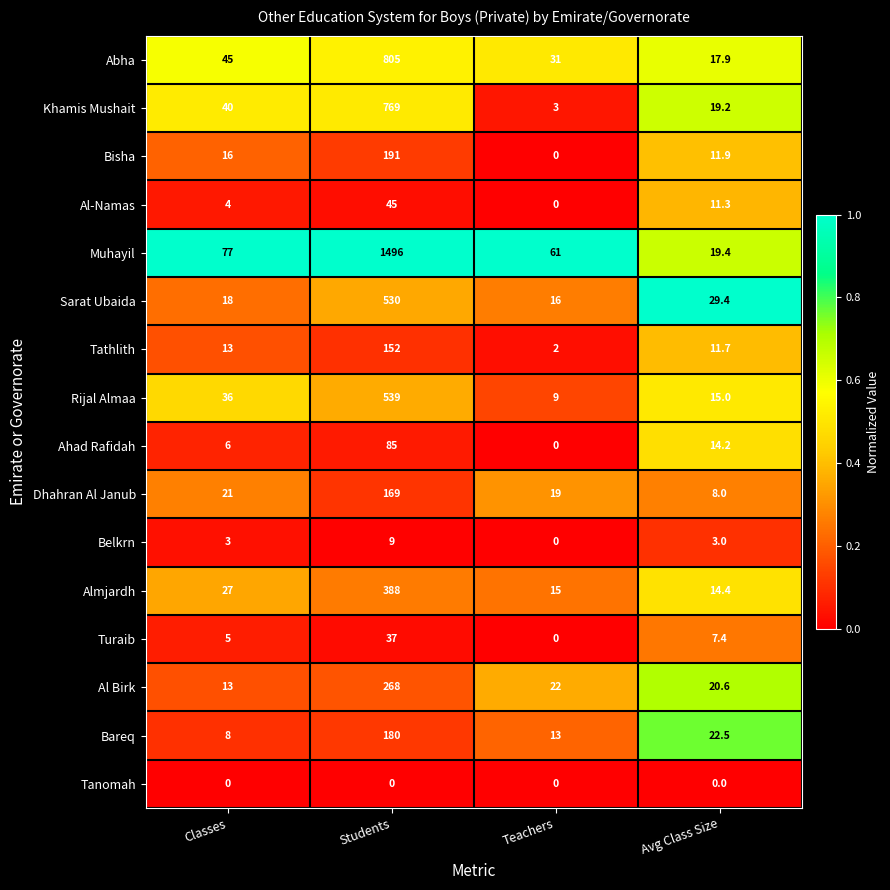

Is the value of Rijal Almaa at Avg Class Size greater than the value of Muhayil at Teachers?

No